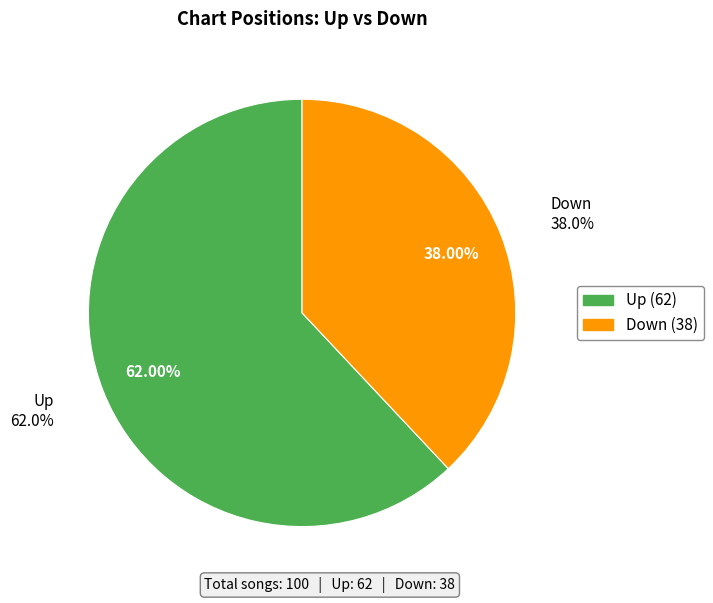

What is the largest slice in the pie chart?

up